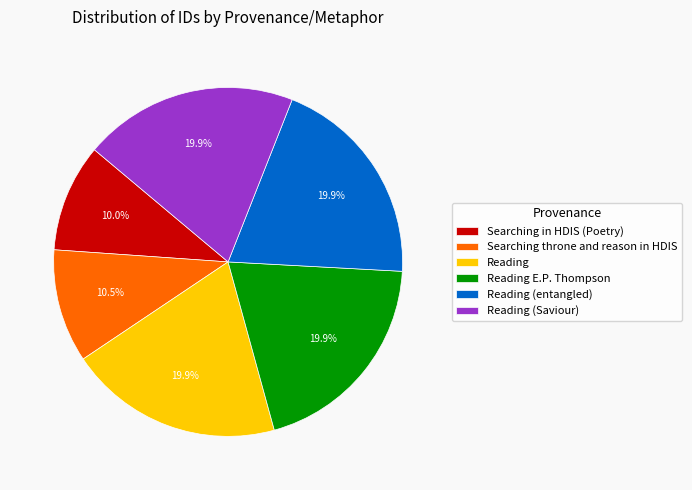

Is there a majority slice in this chart?

No